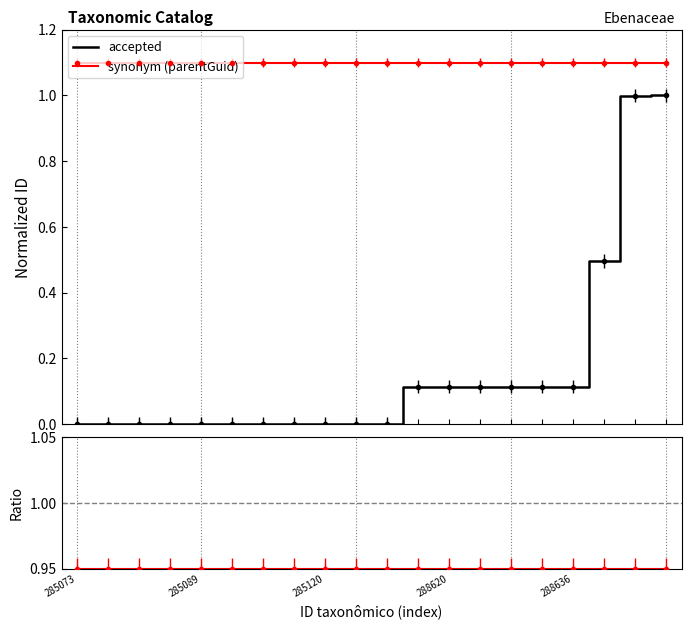

How many intersections are there between accepted and Ratio?

1